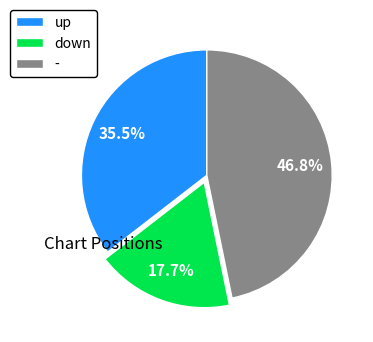

Is the sum of - and up greater than half?

Yes